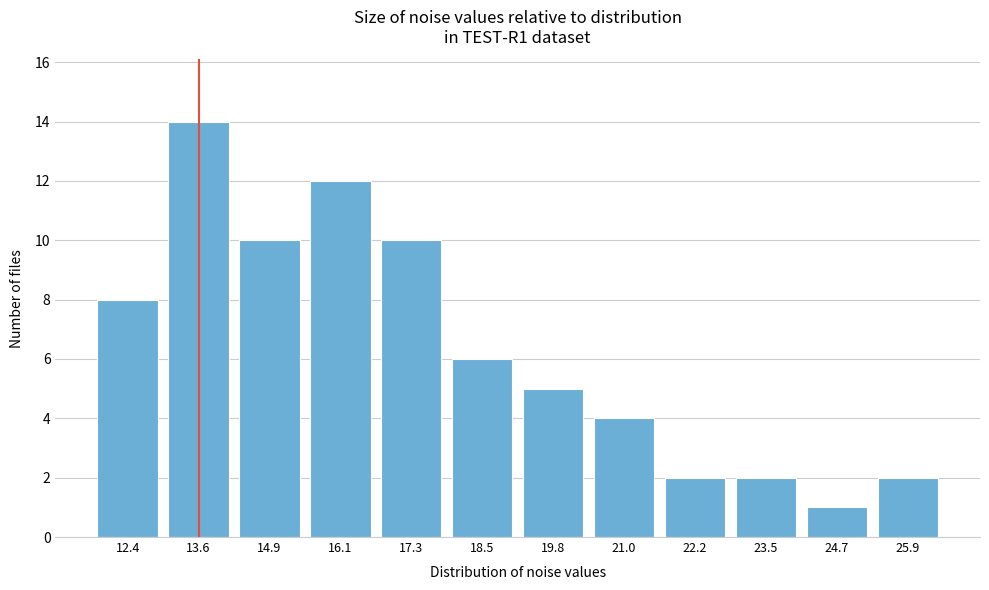

Reading left to right, what are all the values shown in this chart?

8	14	10	12	10	6	5	4	2	2	1	2